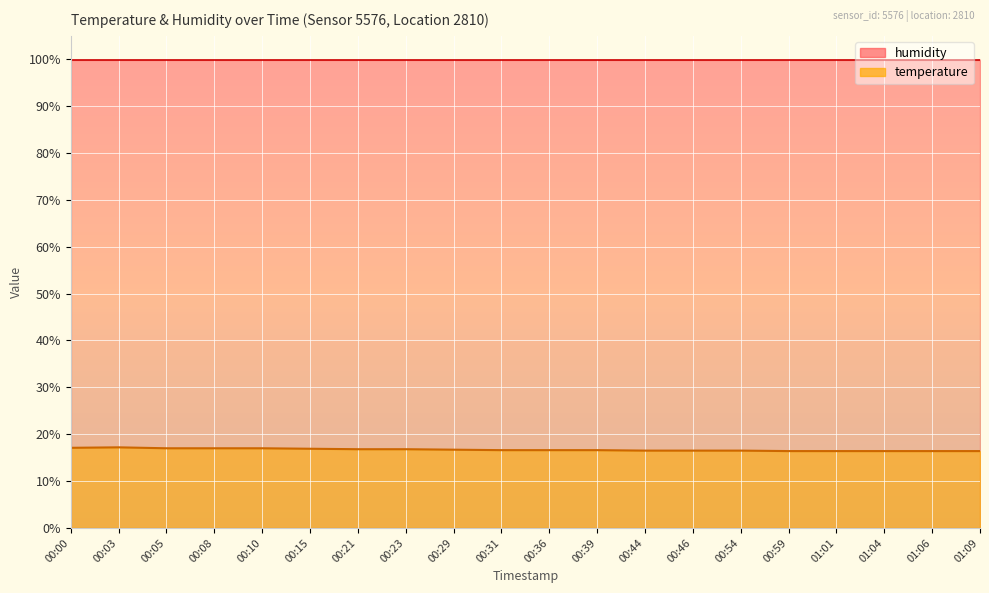

Reading left to right, extract all data points from this chart.

17.1	17.2	17.0	17.0	17.0	16.9	16.8	16.8	16.7	16.6	16.6	16.6	16.5	16.5	16.5	16.4	16.4	16.4	16.4	16.4